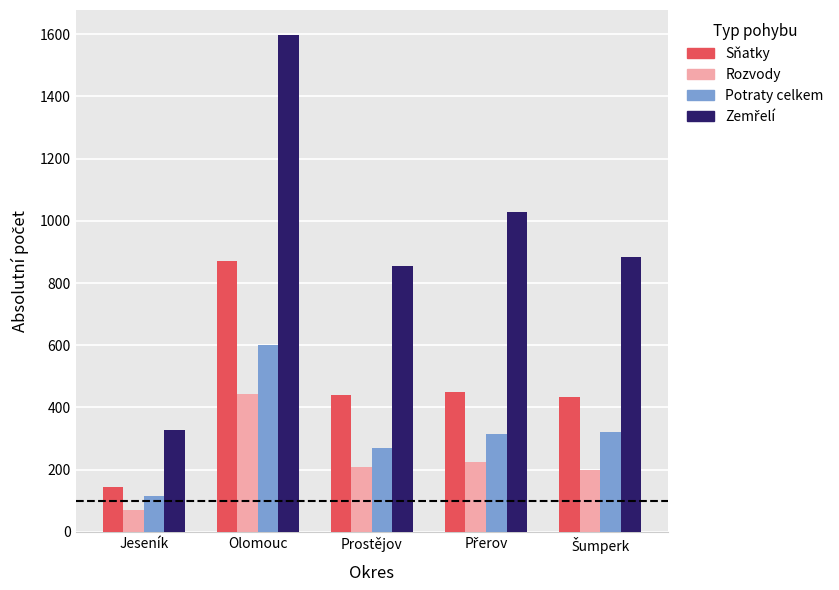

What is the sum of the Rozvody values at Olomouc and Jeseník?

512